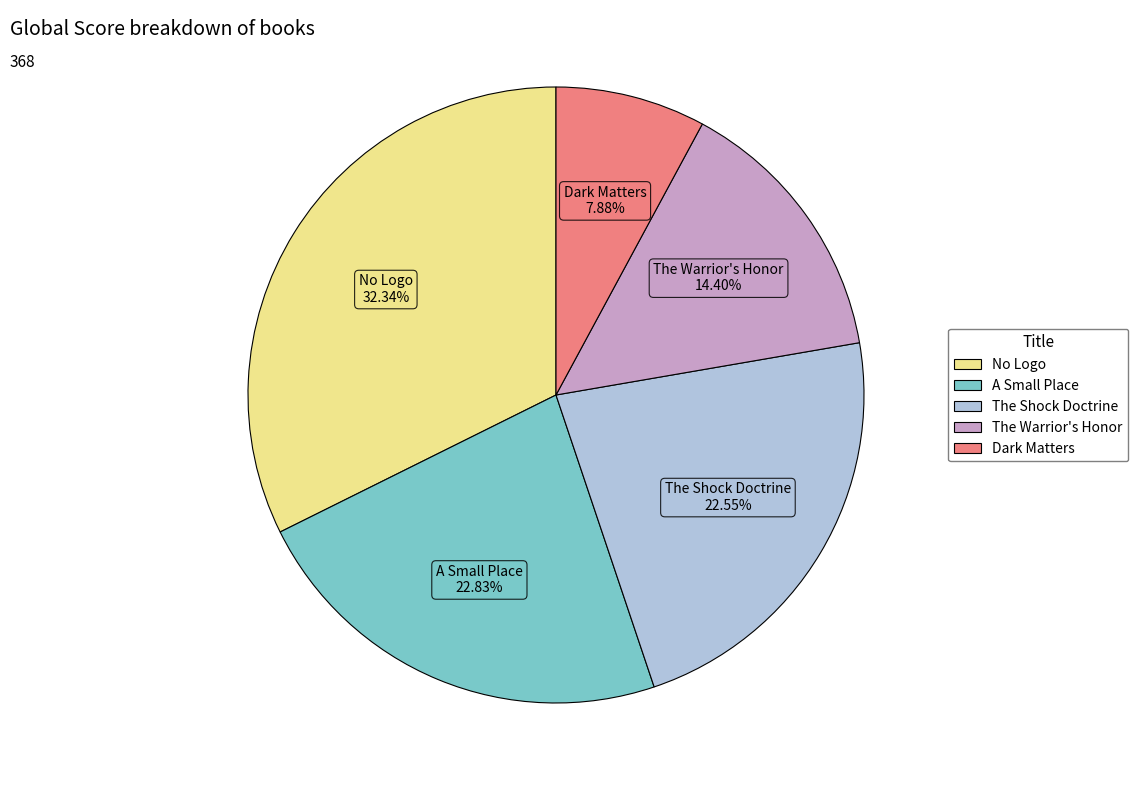

What percentage do No Logo and The Warrior's Honor together represent?

46.7%